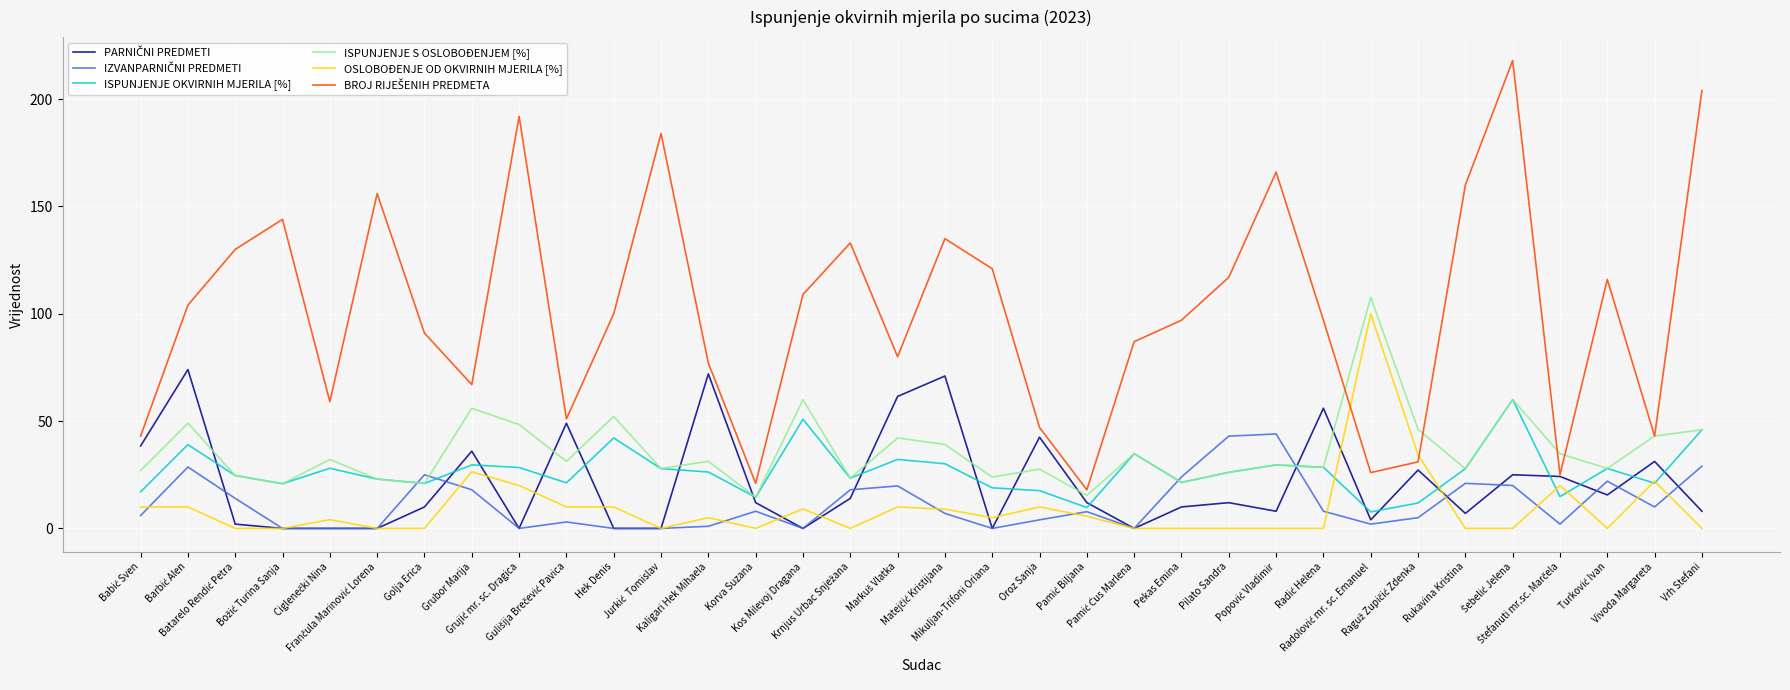

The ISPUNJENJE S OSLOBOĐENJEM [%] series shows 98.2 at Kos Milevoj Dragana. True or false?

False